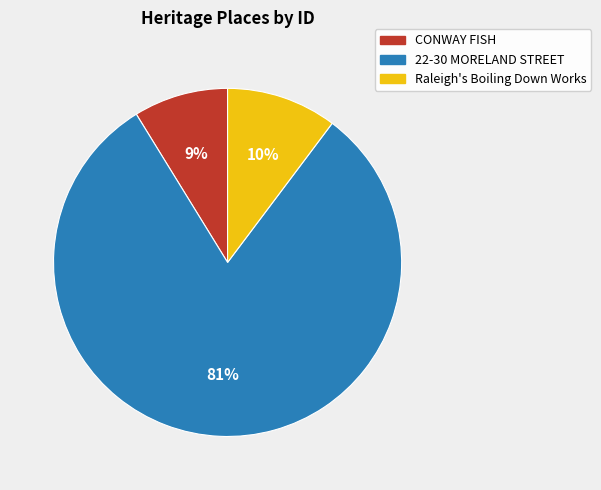

To the nearest percent, what portion does CONWAY FISH represent?

9%